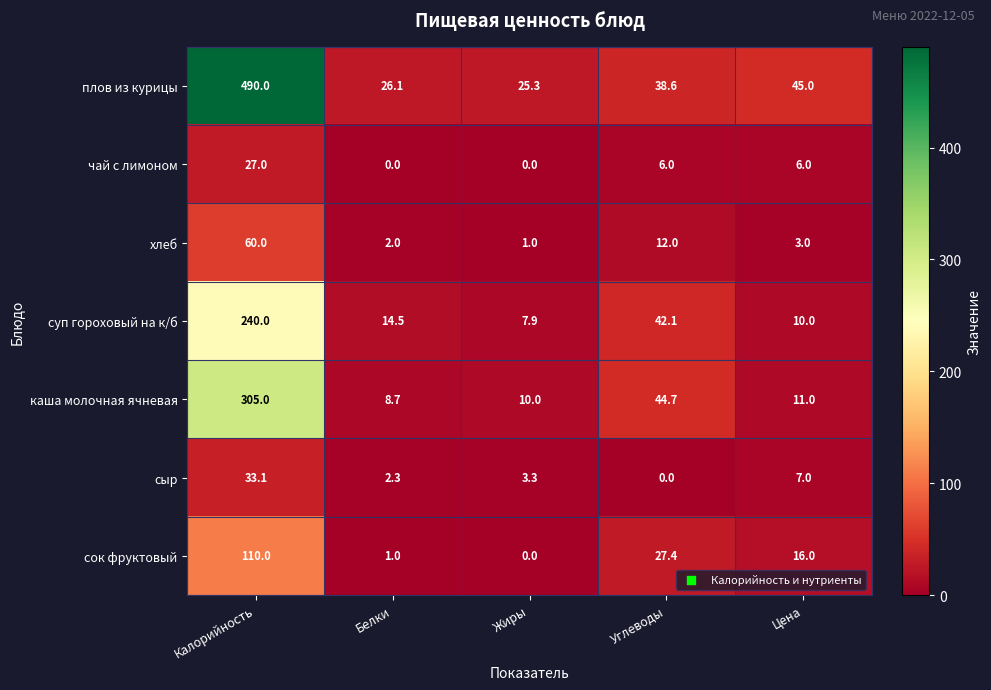

What is the total value across all series at Калорийность?

1265.1